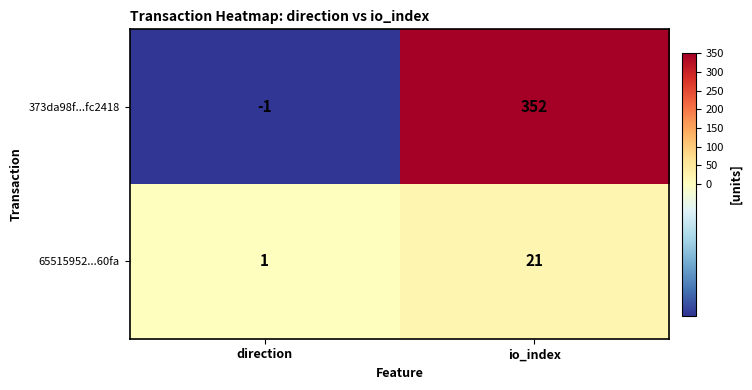

What is the sum of all 65515952...60fa values?

22